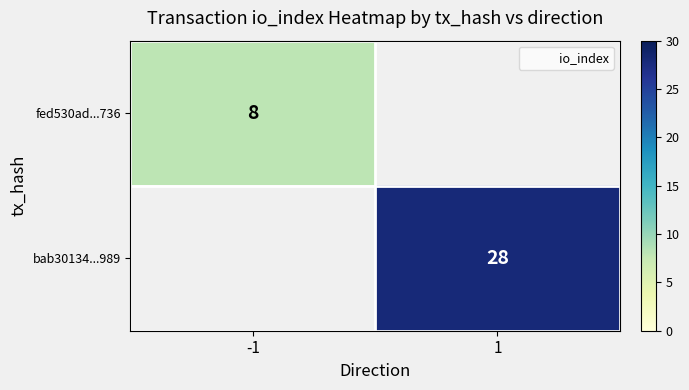

What is the approximate value of bab30134...989 at 1?

28.0